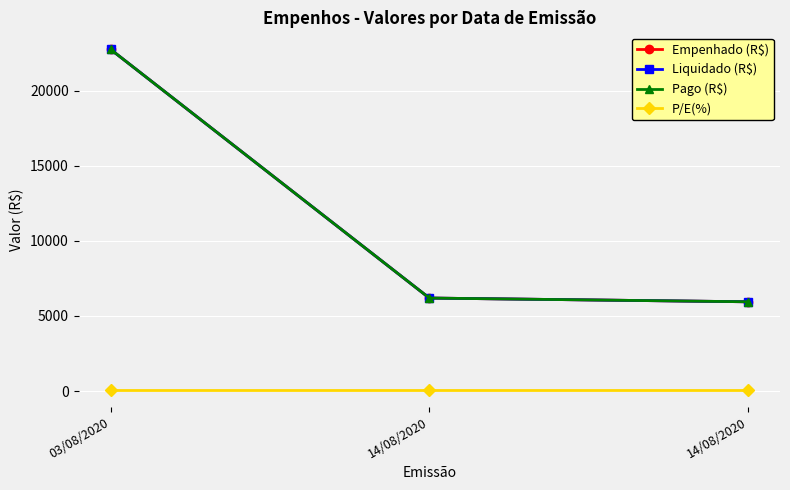

How many data points in Liquidado (R$) are above 6191?

2